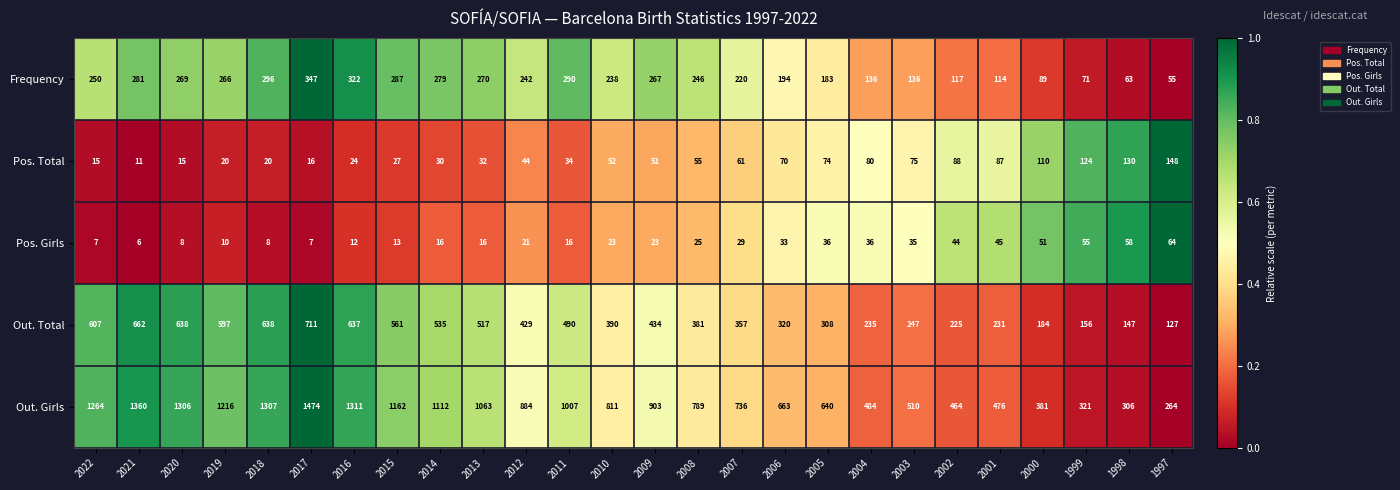

What is the minimum value for Out. Total?

127